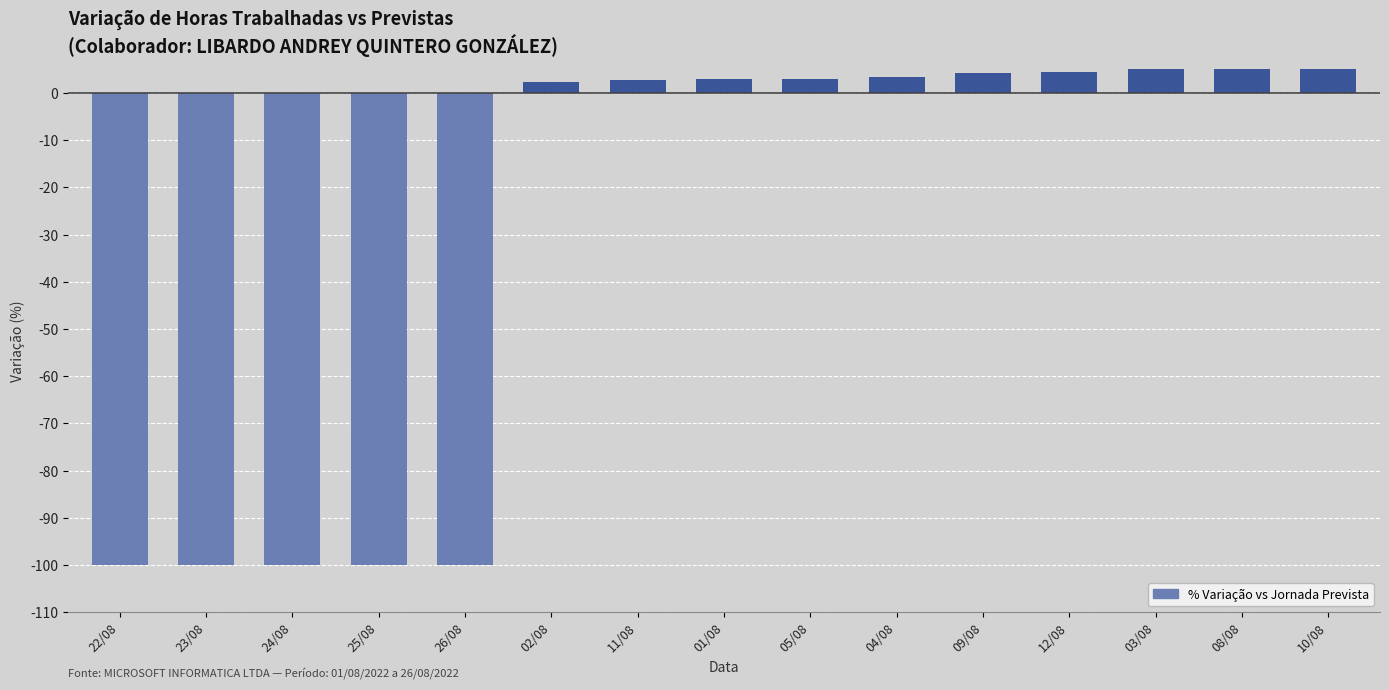

List the labels in order of value, largest first.

10/08, 03/08, 08/08, 12/08, 09/08, 04/08, 01/08, 05/08, 11/08, 02/08, 22/08, 23/08, 24/08, 25/08, 26/08